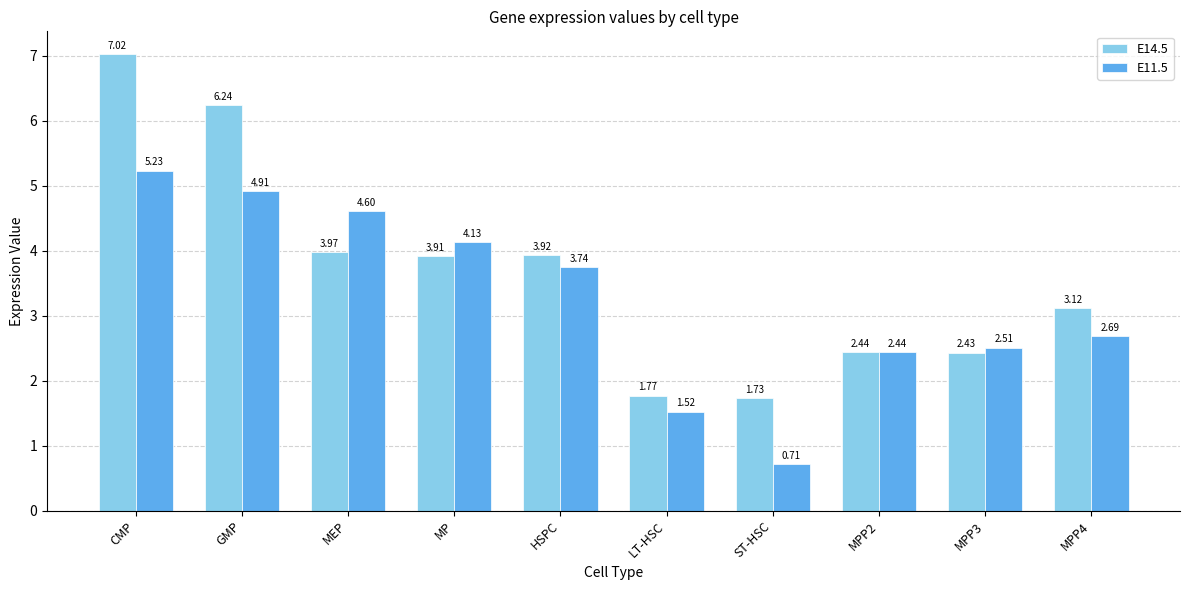

Which series has the largest total across all categories?

E14.5